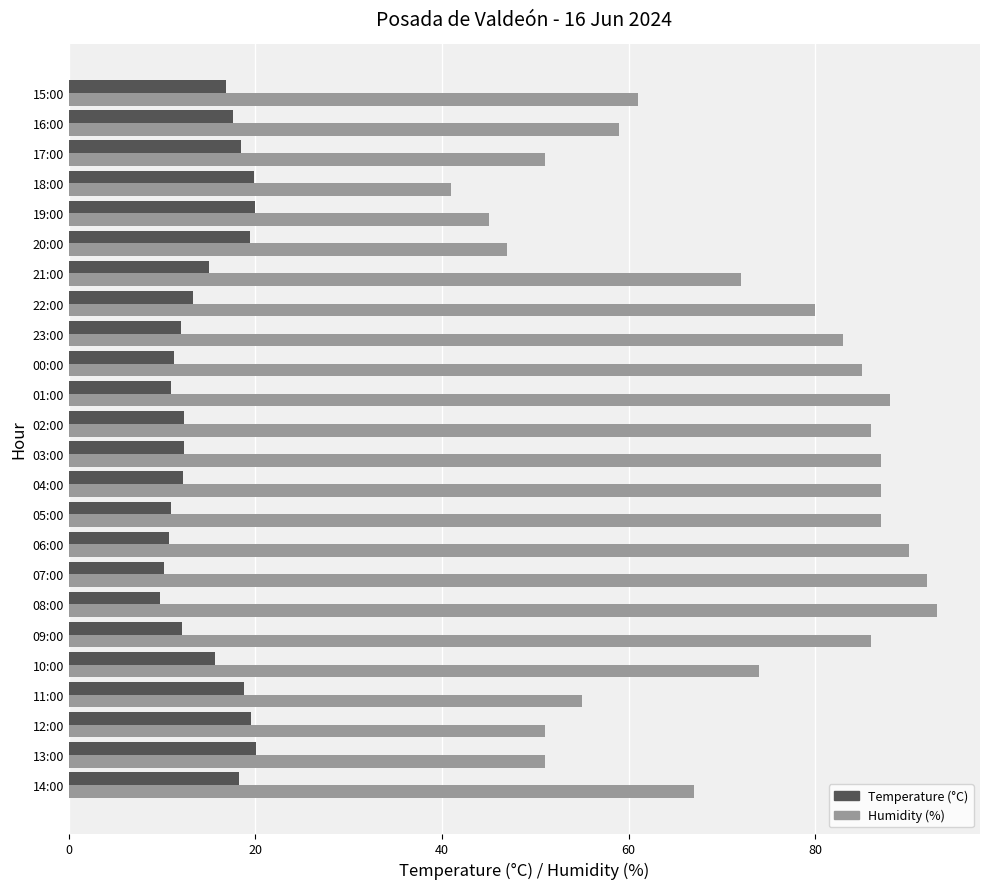

Is it true that Temperature (°C) equals 24.8 at 15:00?

False